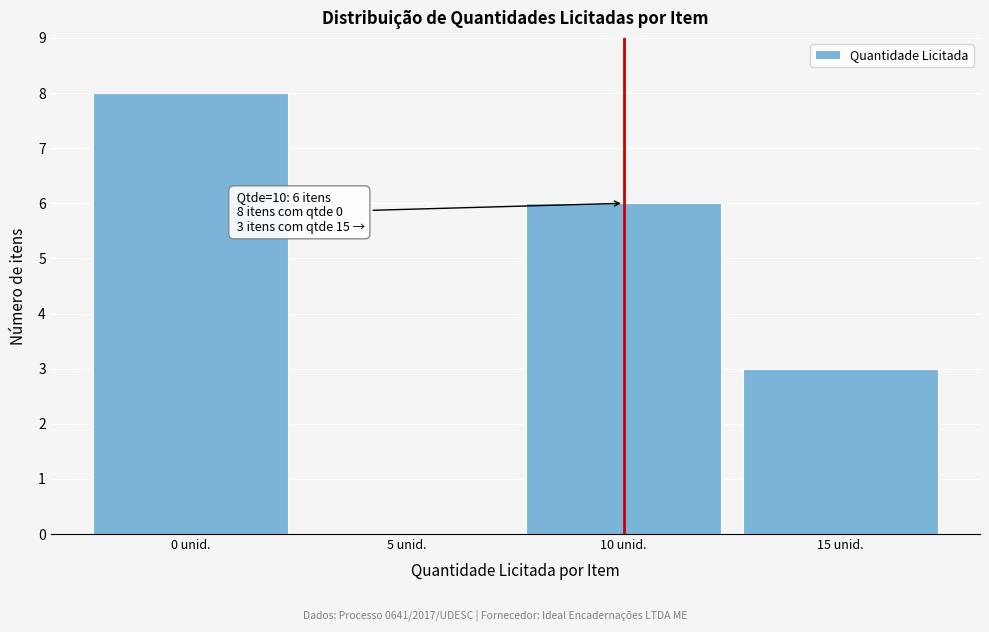

Reading right to left, transcribe all the data shown in this chart.

15 unid.=3	10 unid.=6	5 unid.=0	0 unid.=8